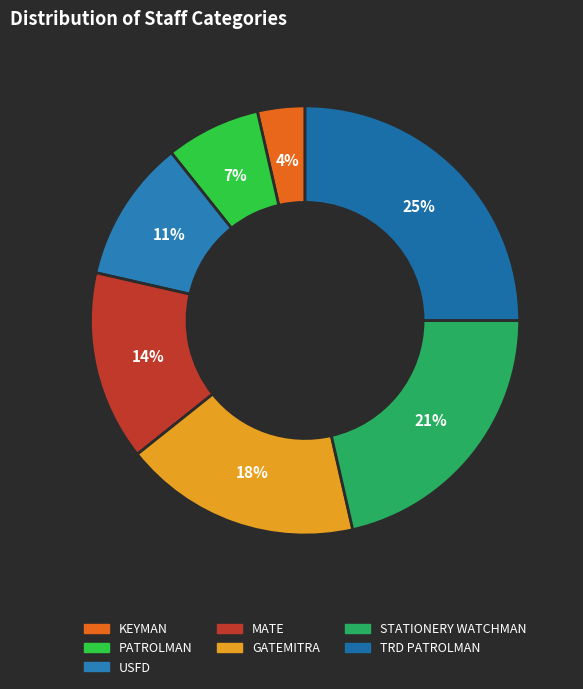

Between STATIONERY WATCHMAN and PATROLMAN, which is larger?

STATIONERY WATCHMAN